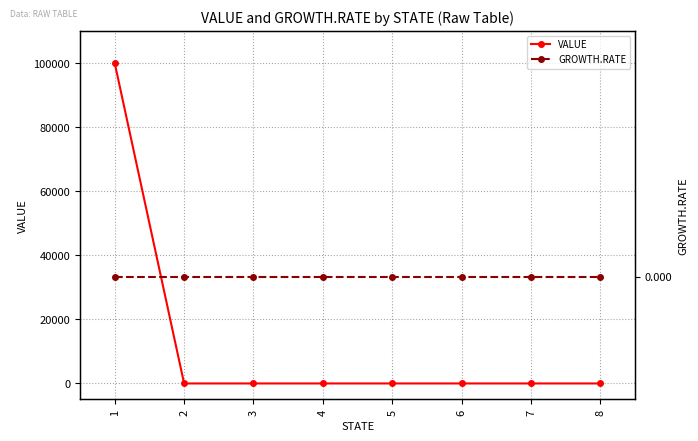

How many series are shown in this chart?

2